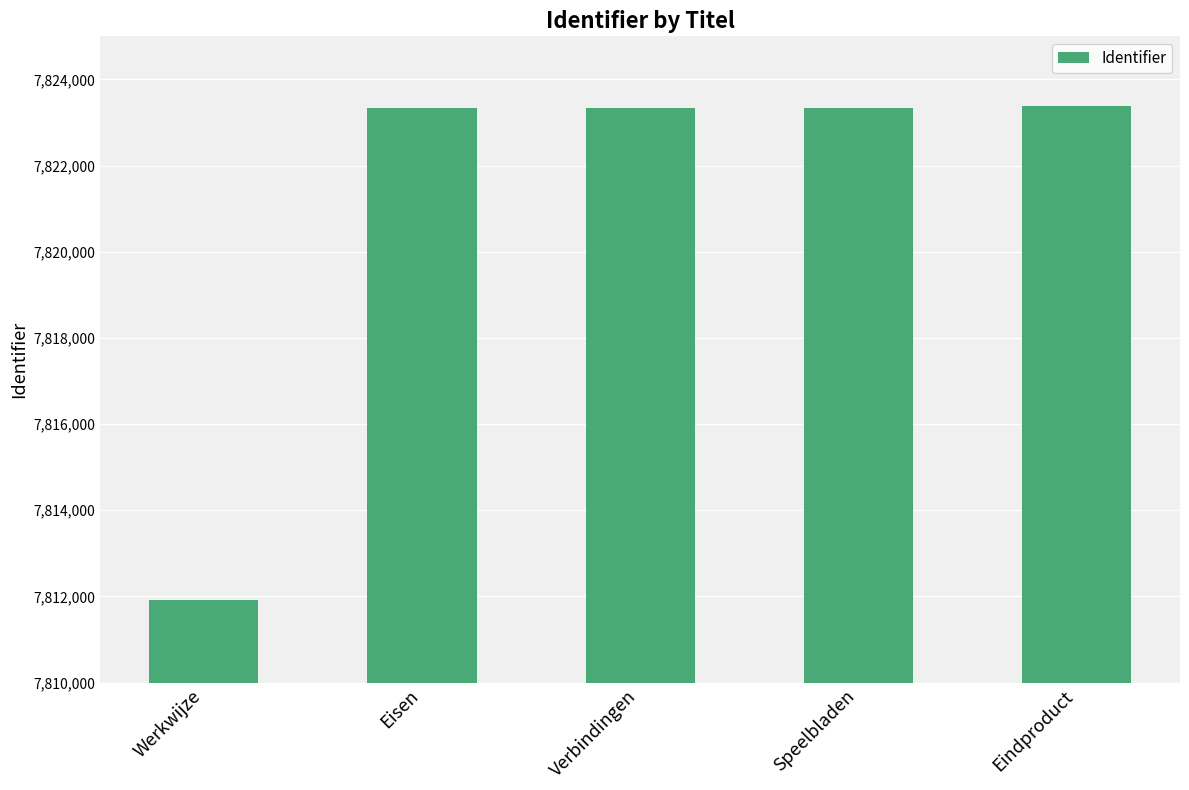

How many data points does each series have?

5